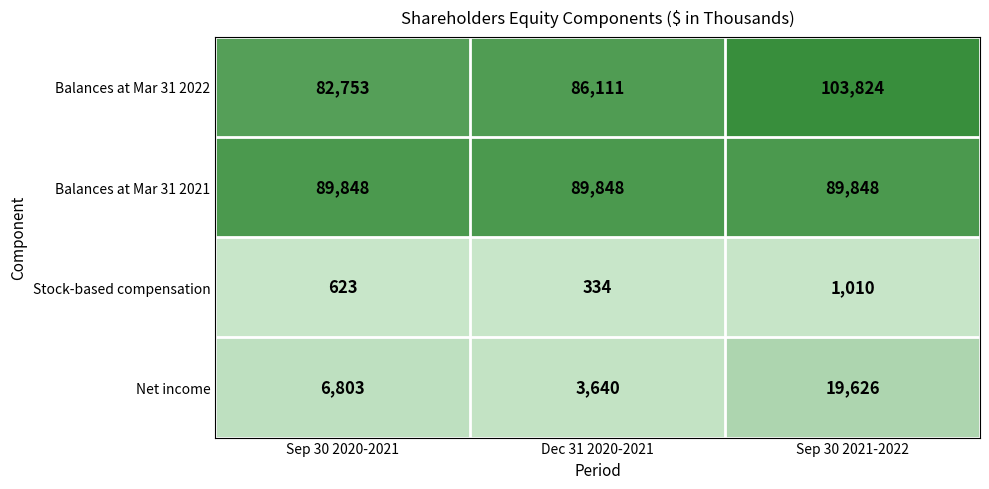

Is it true that Net income equals 6803 at Sep 30 2020-2021?

True